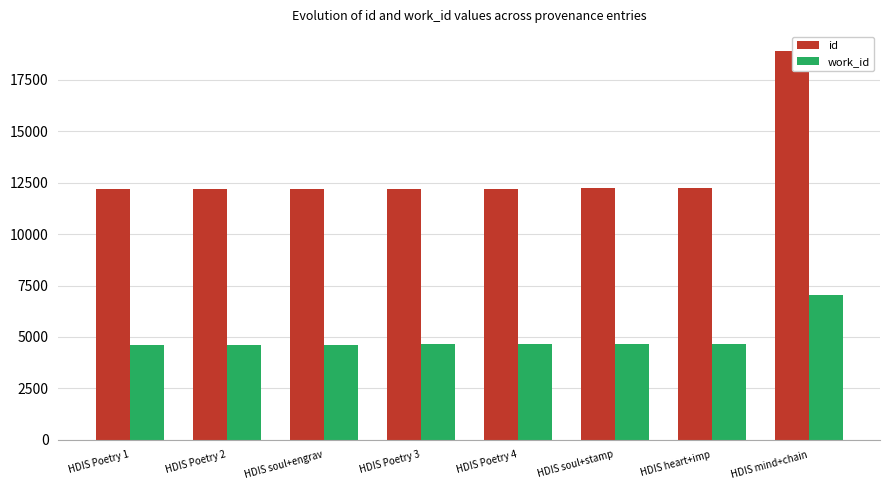

The id series shows 3438 at HDIS Poetry 4. True or false?

False